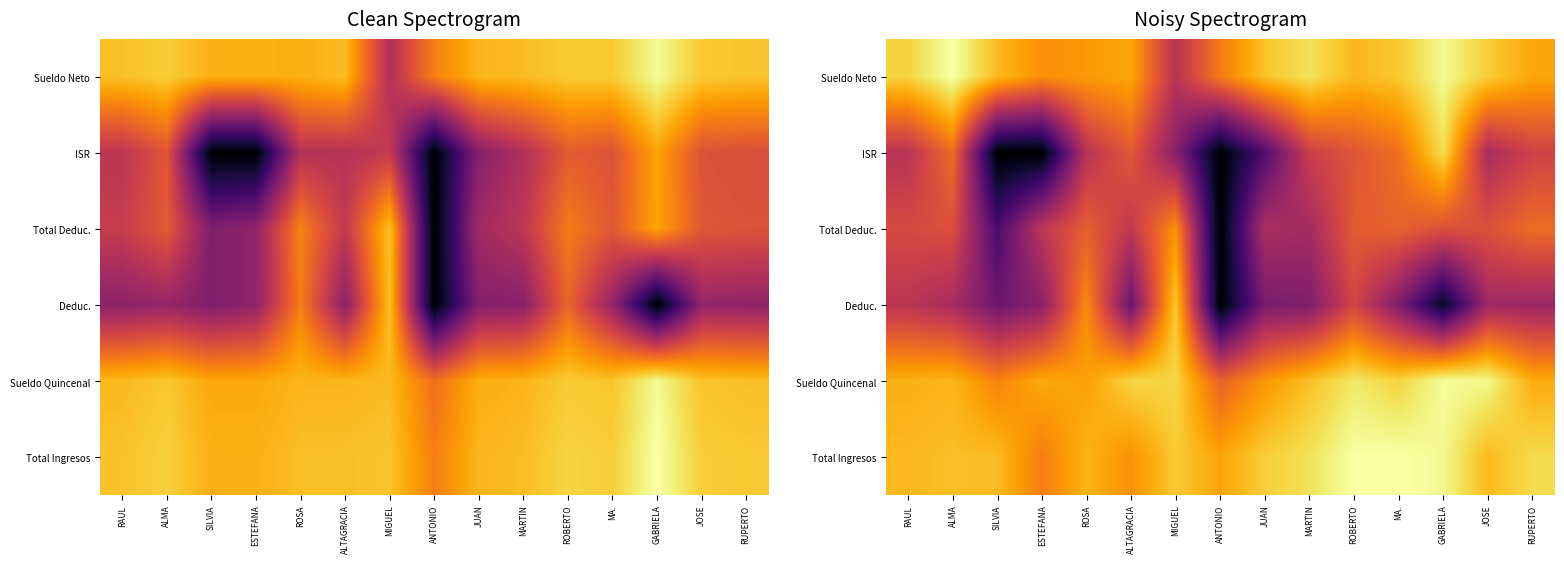

What is the spread (max minus min) of values at MA.?

6.3